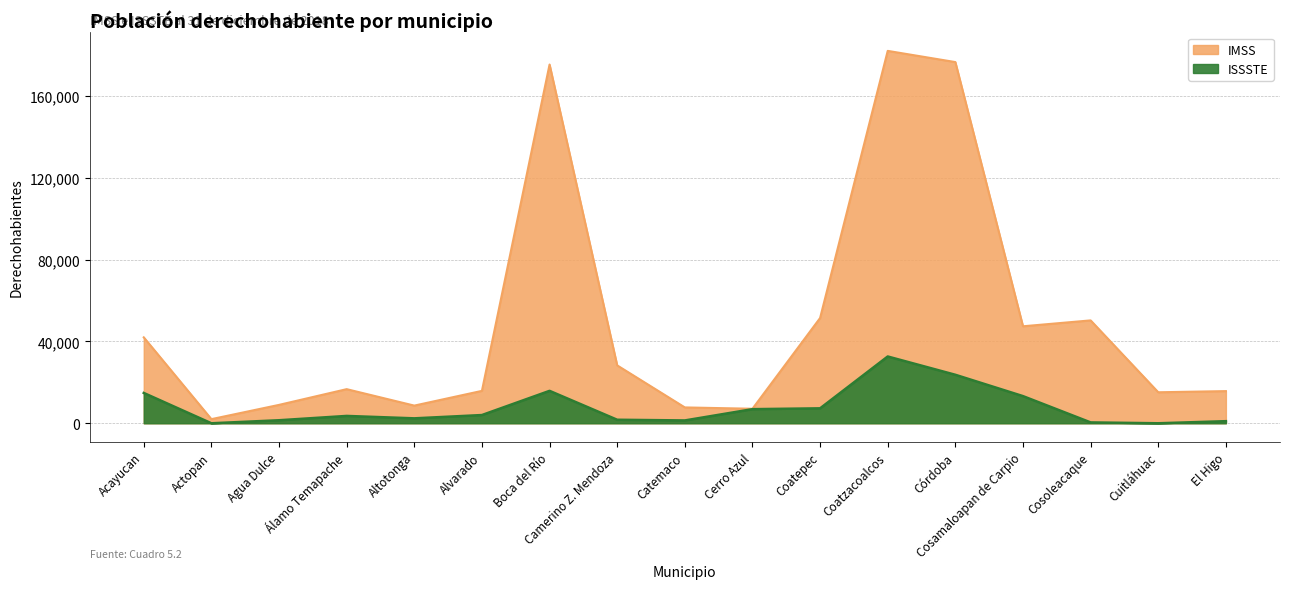

What is the greatest value displayed?

182156